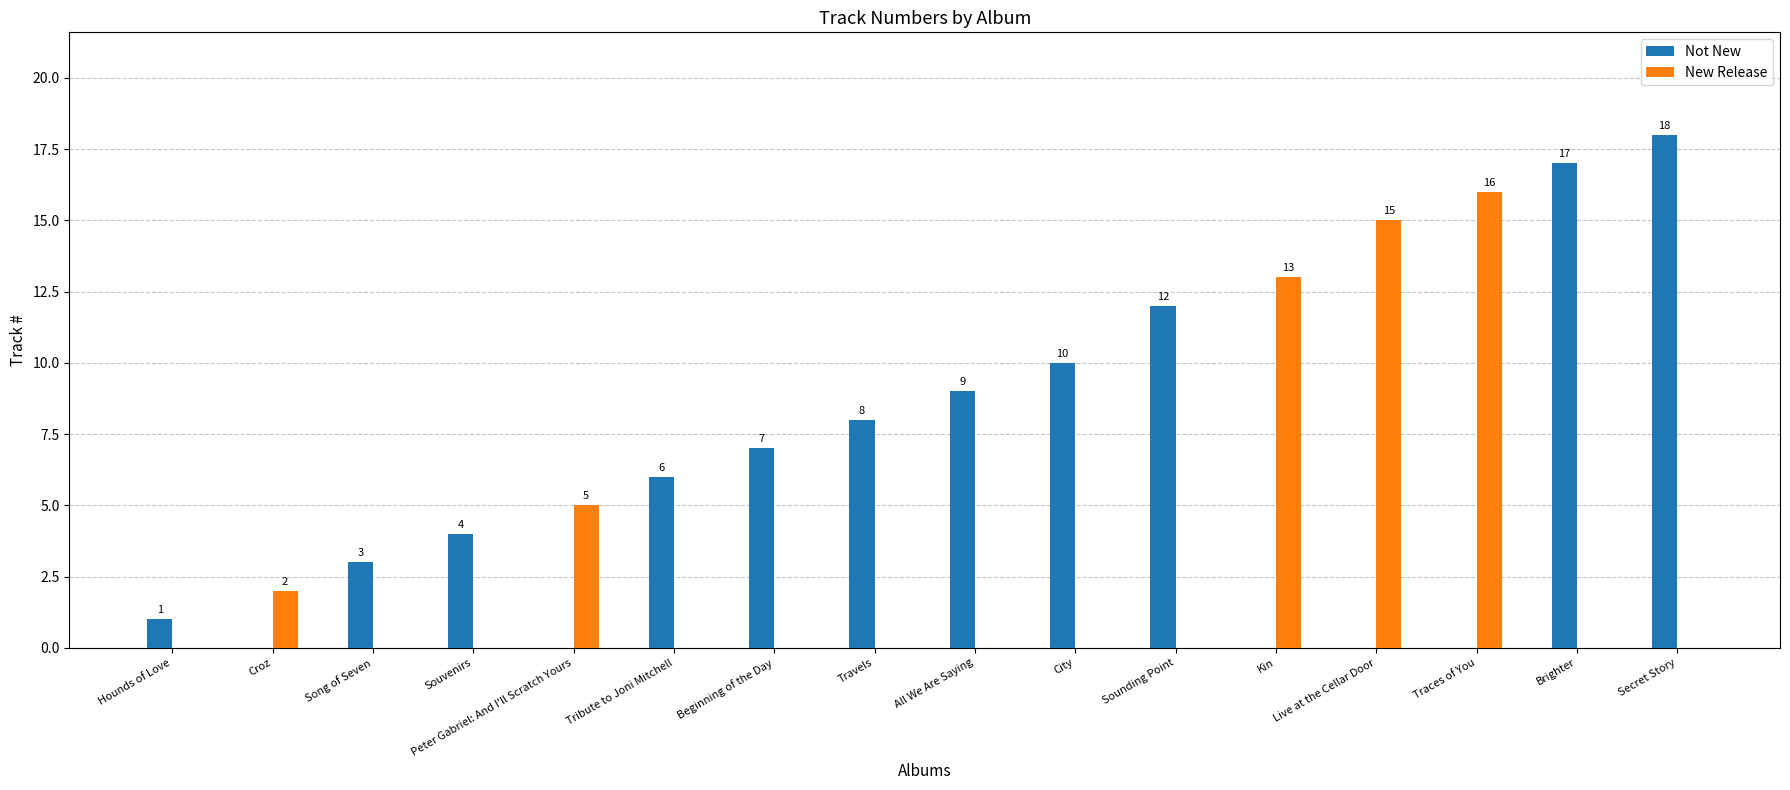

What is the sum of all Not New values?

95